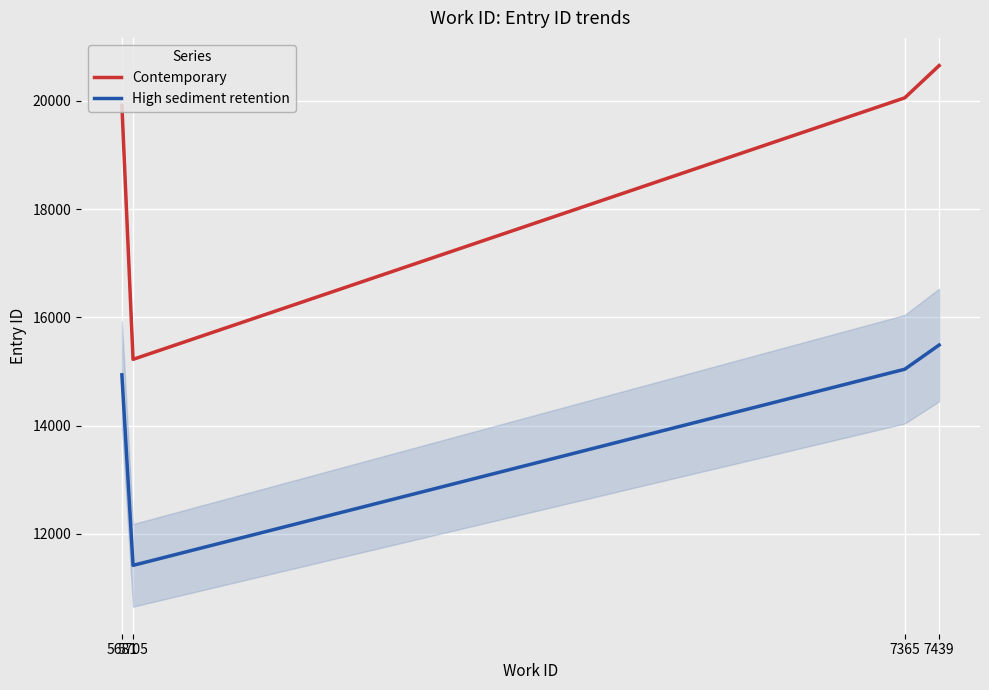

What is the difference between the High sediment retention values at 7365 and 5705?

3623.2